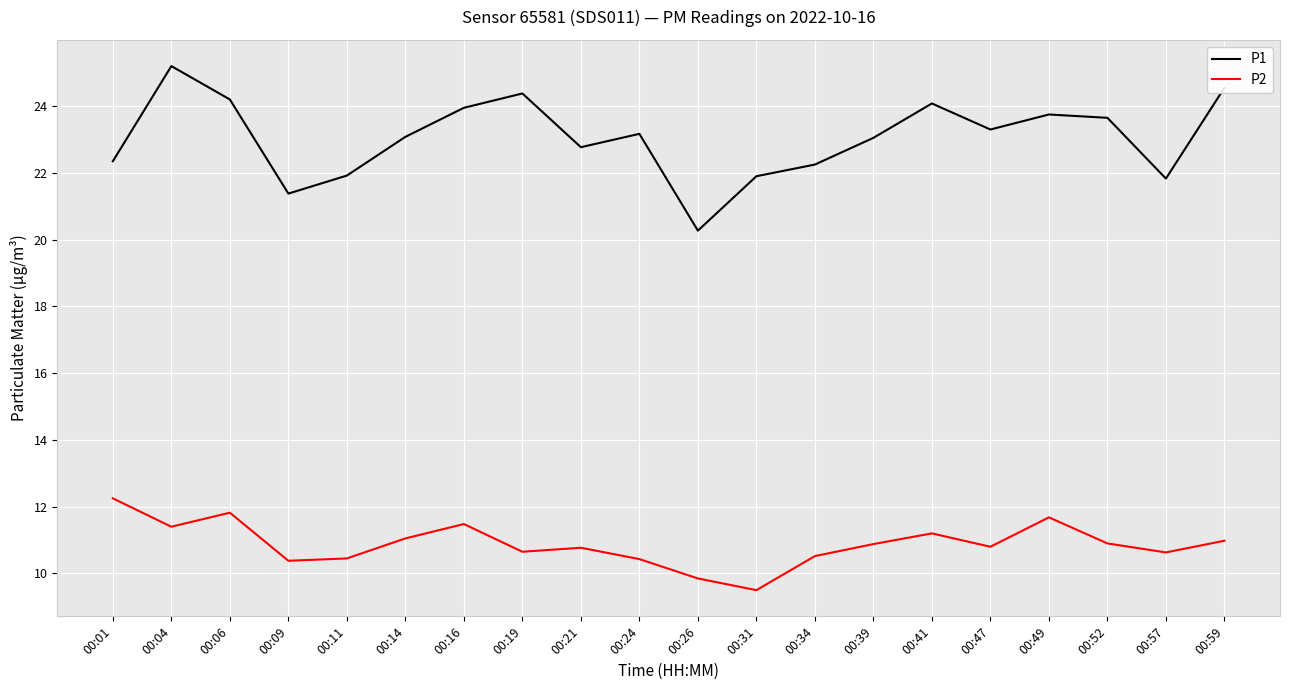

Which series has the widest spread of values?

P1